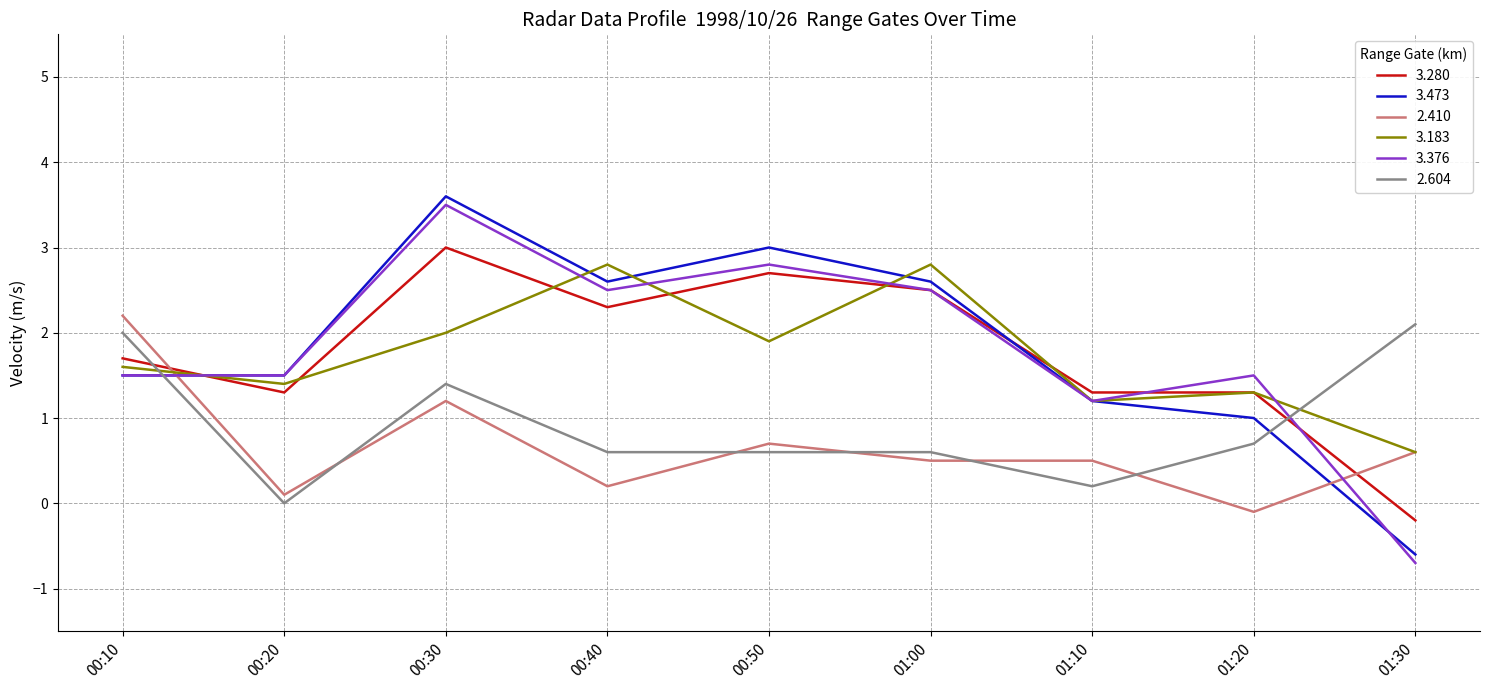

What is the spread (max minus min) of values at 00:10?

0.7